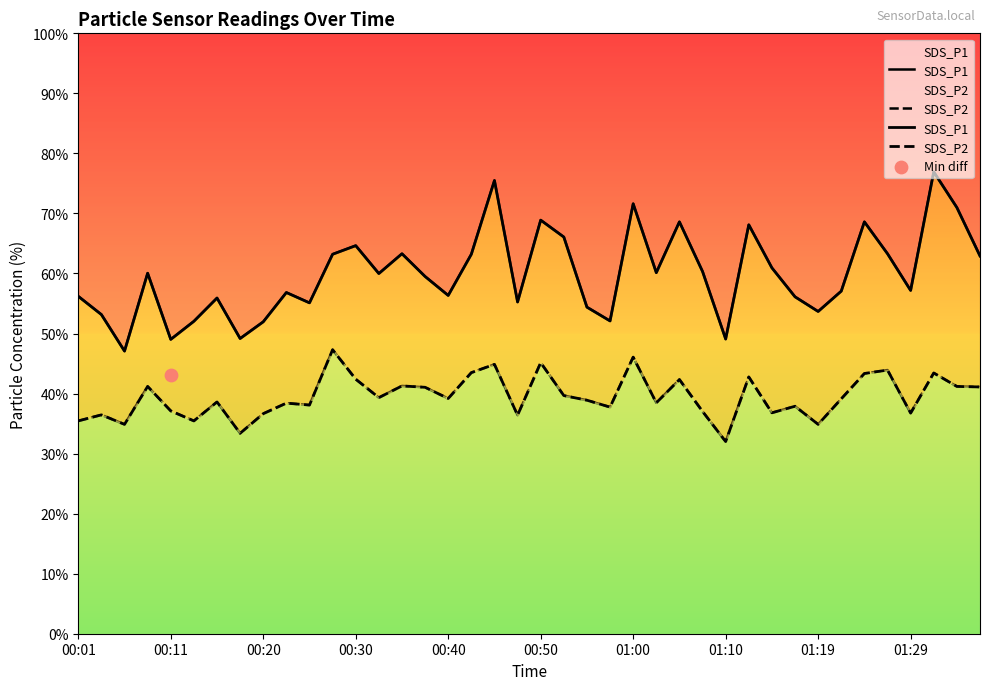

Which series has the largest total across all categories?

SDS_P1